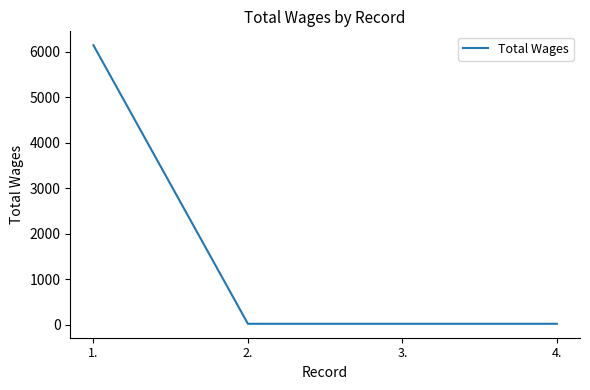

What is the difference between the maximum and minimum values?

6122